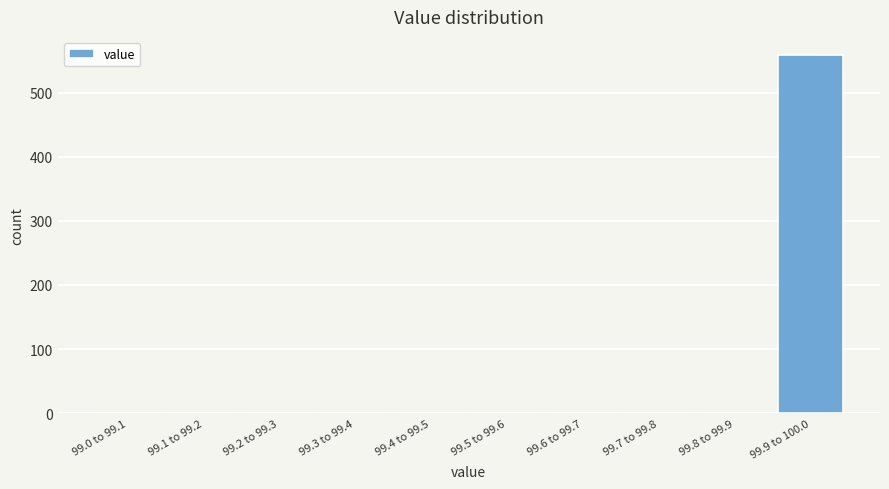

Reading left to right, transcribe all the data shown in this chart.

99.0 to 99.1=0	99.1 to 99.2=0	99.2 to 99.3=0	99.3 to 99.4=0	99.4 to 99.5=0	99.5 to 99.6=0	99.6 to 99.7=0	99.7 to 99.8=0	99.8 to 99.9=0	99.9 to 100.0=559